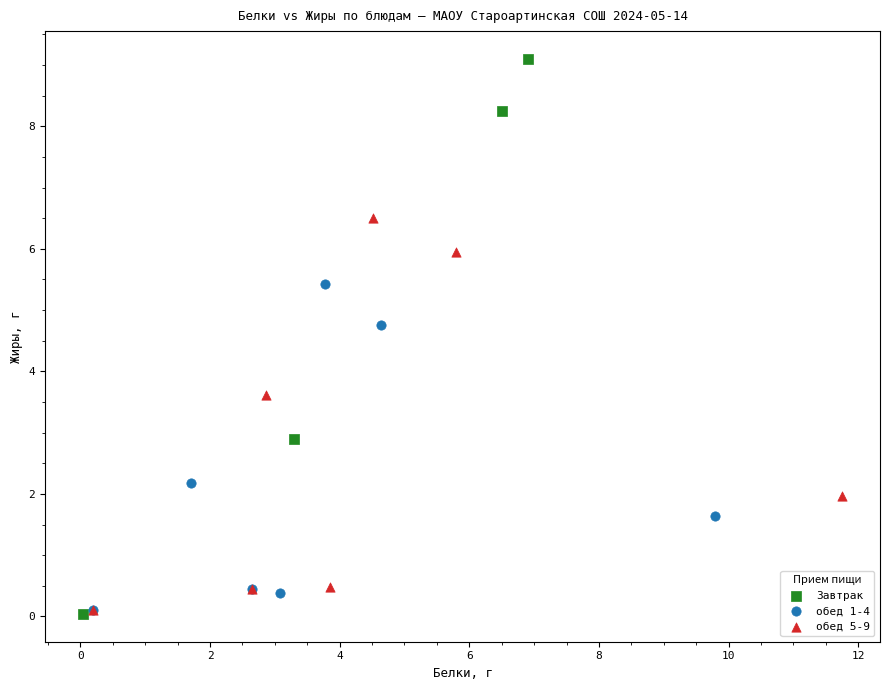

Which series contains the highest Y value?

Завтрак